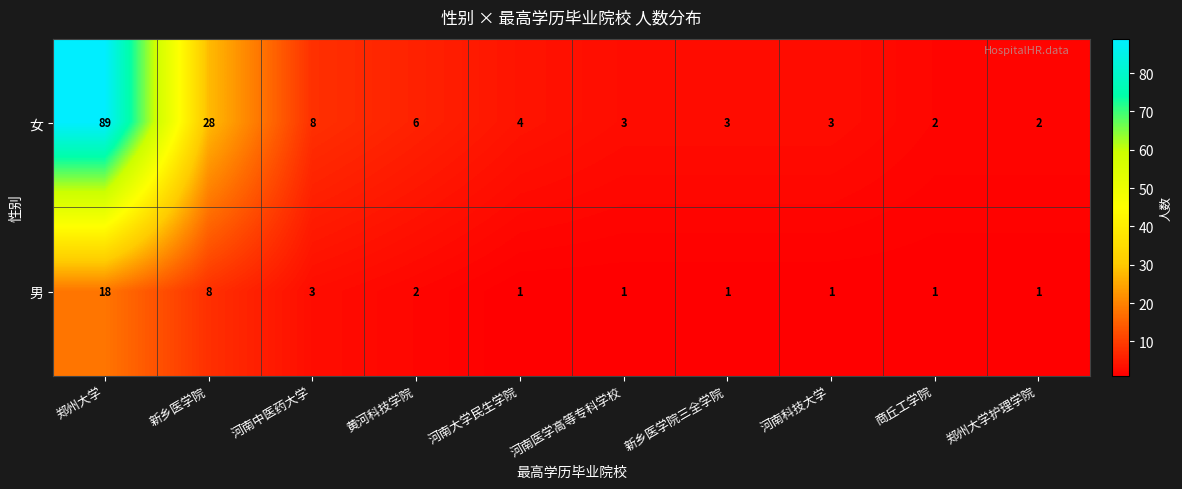

What is the sum of all 女 values?

148